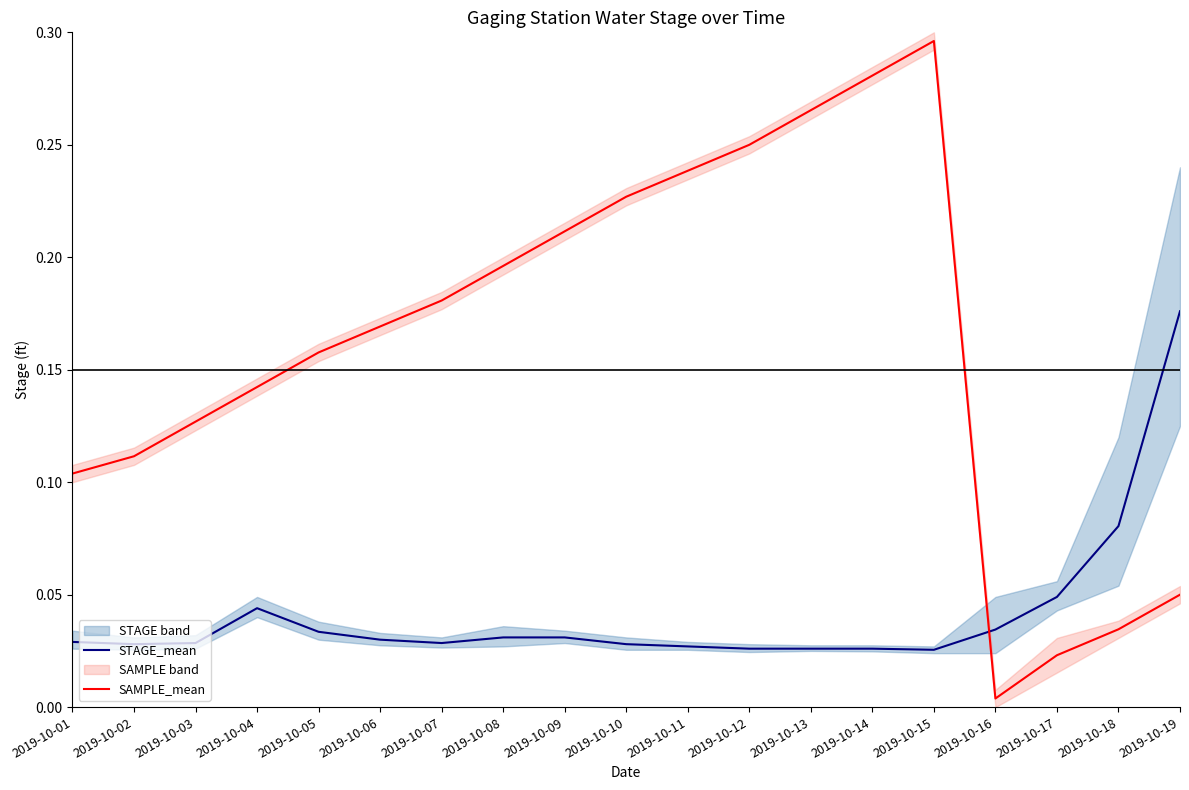

How many lines are shown in the chart?

2